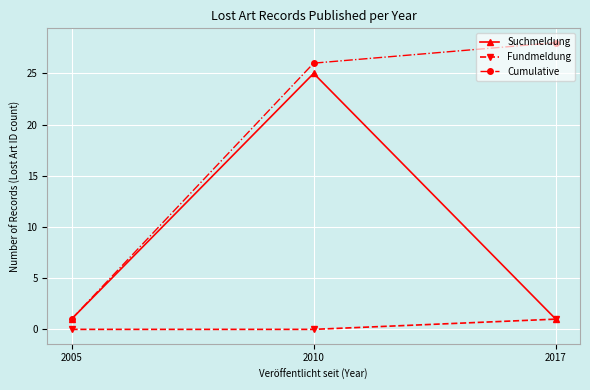

What is the spread (max minus min) of values at 2005?

1